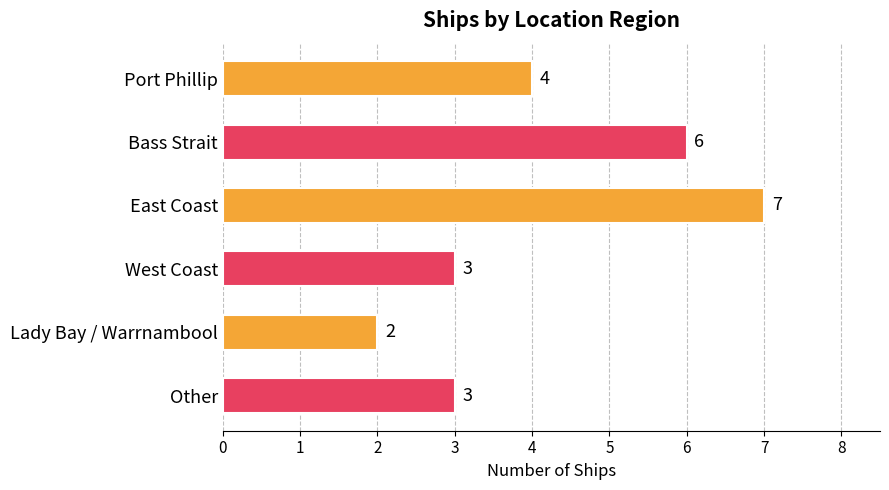

Reading bottom to top, what are all the values shown in this chart?

3	2	3	7	6	4